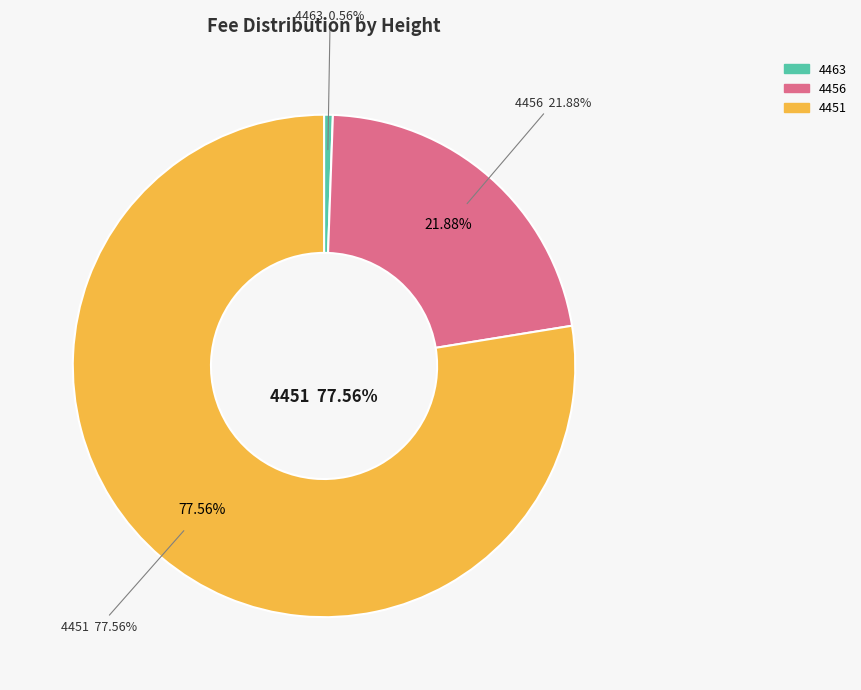

To the nearest percent, what is the difference between the 4451 and 4463 slice percentages?

77%